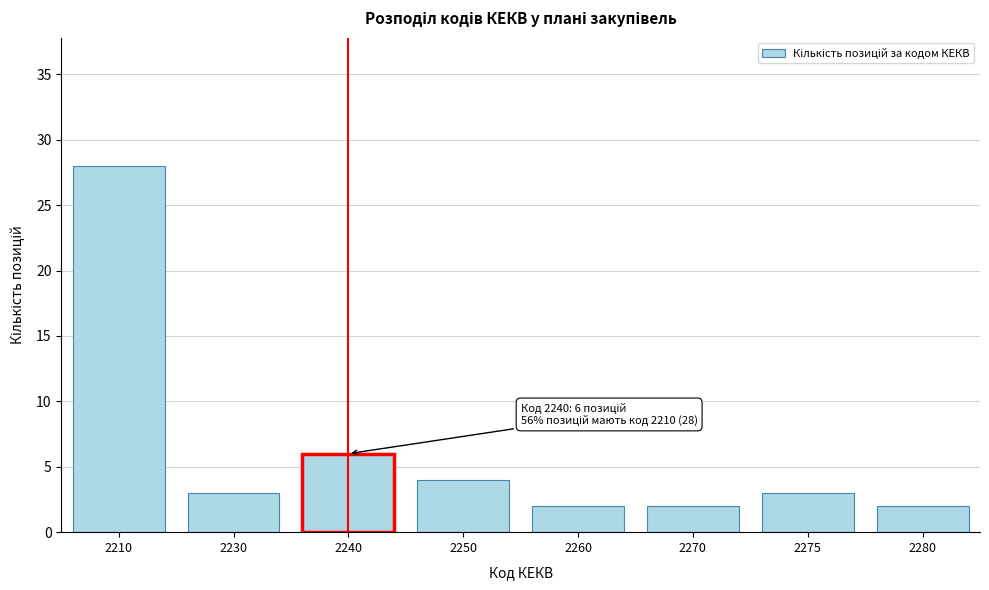

Reading left to right, transcribe all the data shown in this chart.

2210=28	2230=3	2240=6	2250=4	2260=2	2270=2	2275=3	2280=2